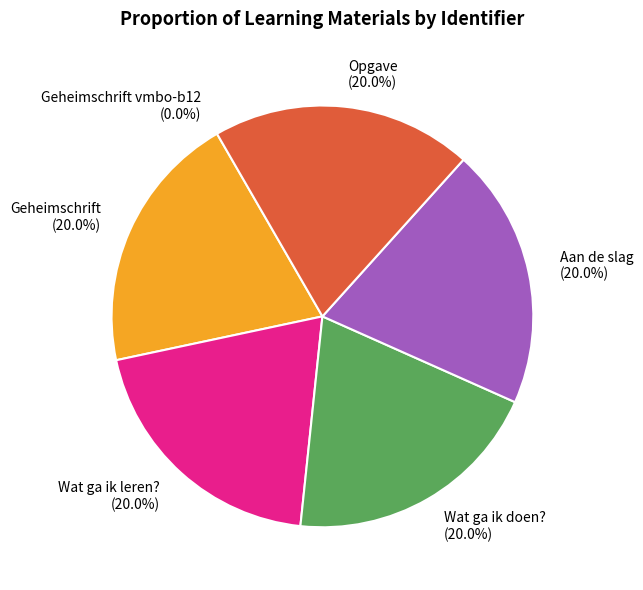

Which has a higher value, Aan de slag or Wat ga ik doen??

Aan de slag